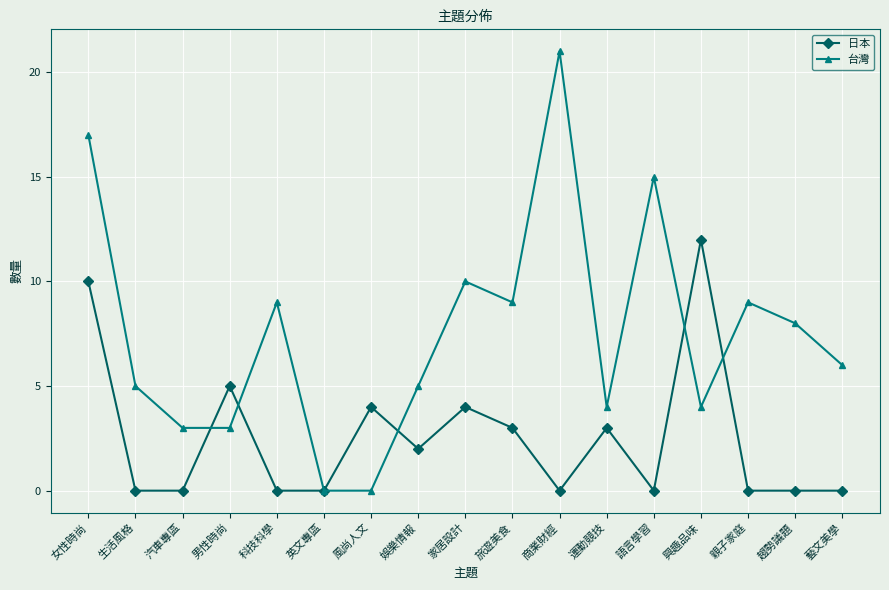

What is the spread (max minus min) of values at 娛樂情報?

3